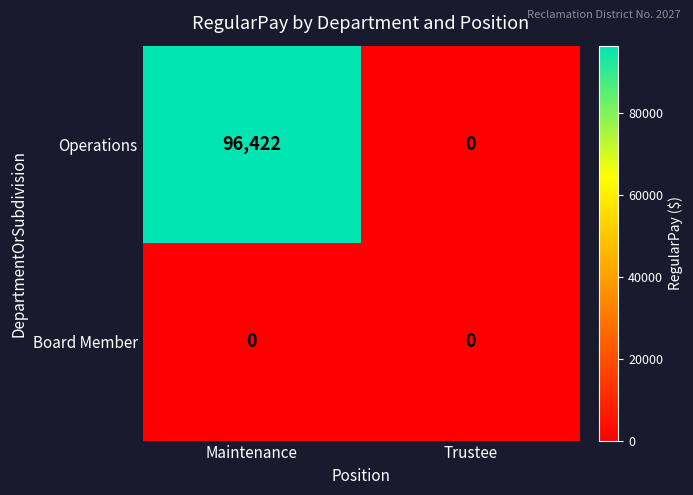

The Board Member series shows 0 at Maintenance. True or false?

True